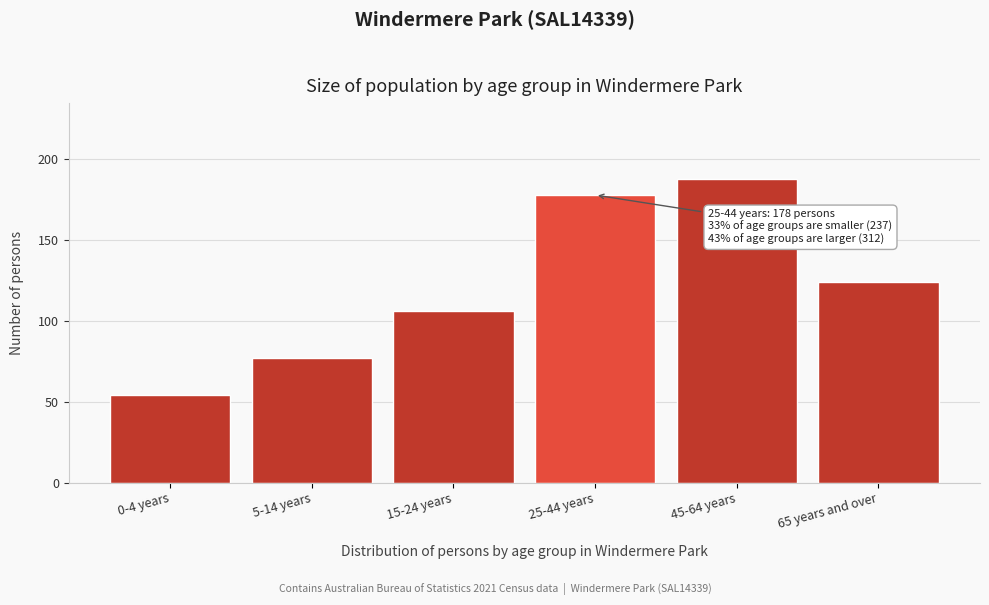

Reading left to right, list all the values displayed in this chart.

0-4 years=54	5-14 years=77	15-24 years=106	25-44 years=178	45-64 years=188	65 years and over=124